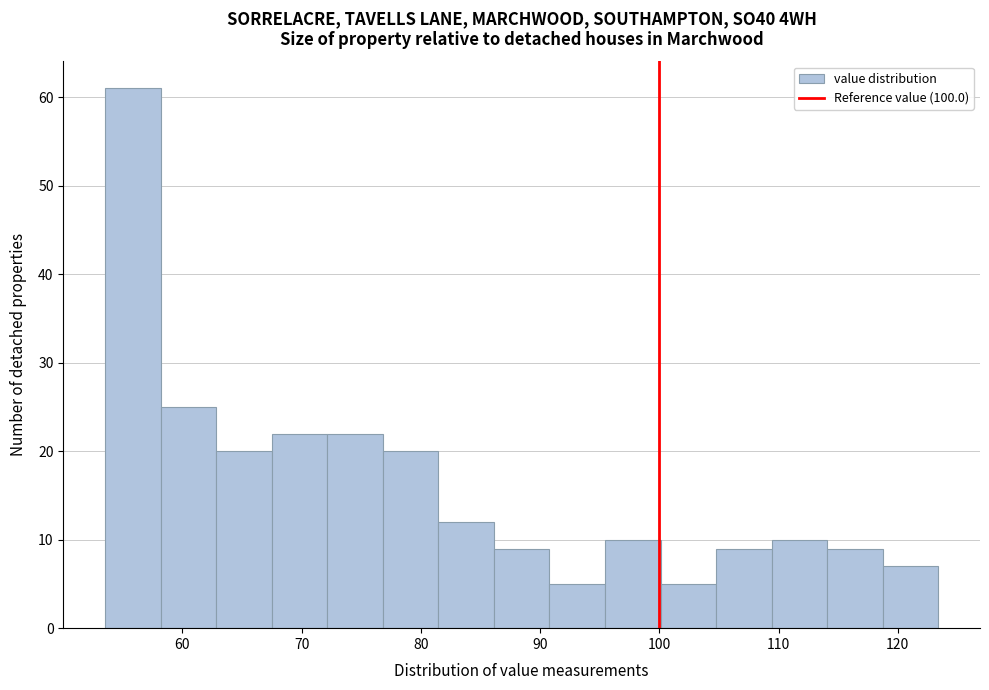

What is the height of the bar covering 81 to 86 on the x-axis? Neither the bar edges nor the heights are printed on the chart, so give them approximately, as read against the axes.

12